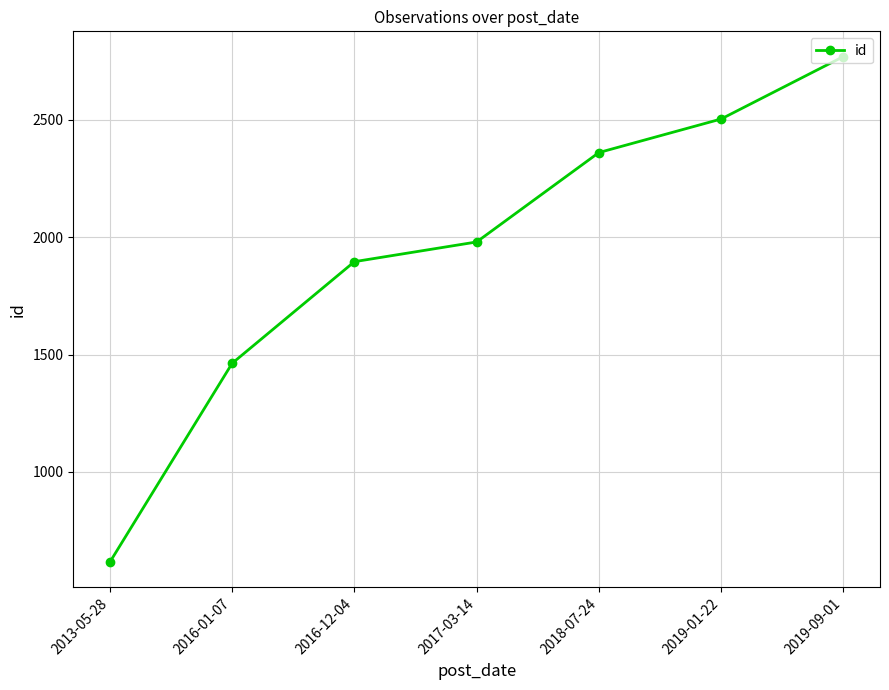

The value at 2017-03-14 is 577. True or false?

False